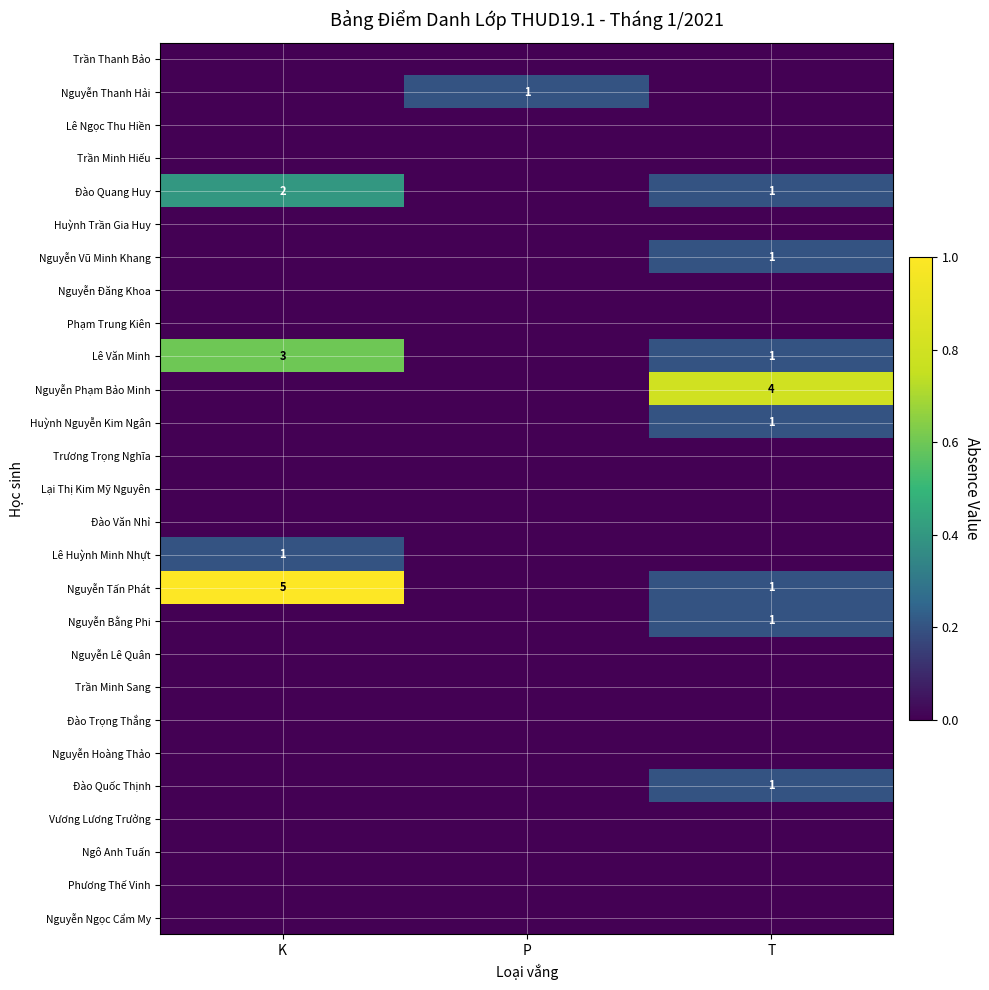

At which category does the chart reach its peak across all series?

K